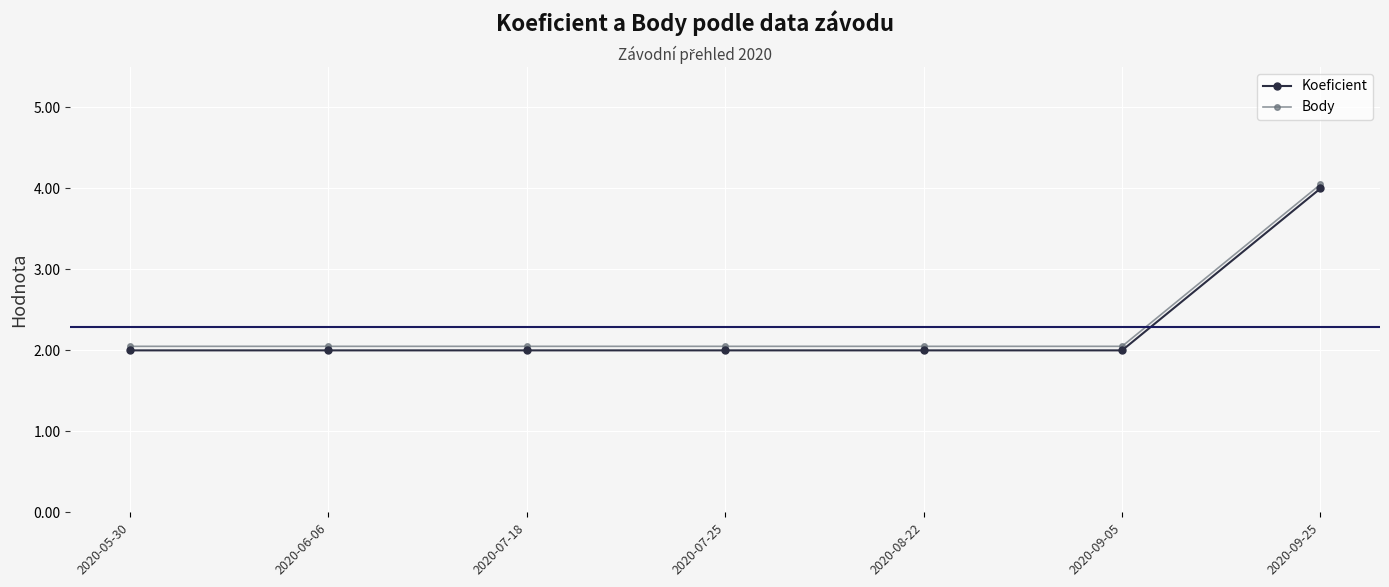

List the series in order of their overall mean, lowest first.

Koeficient, Body